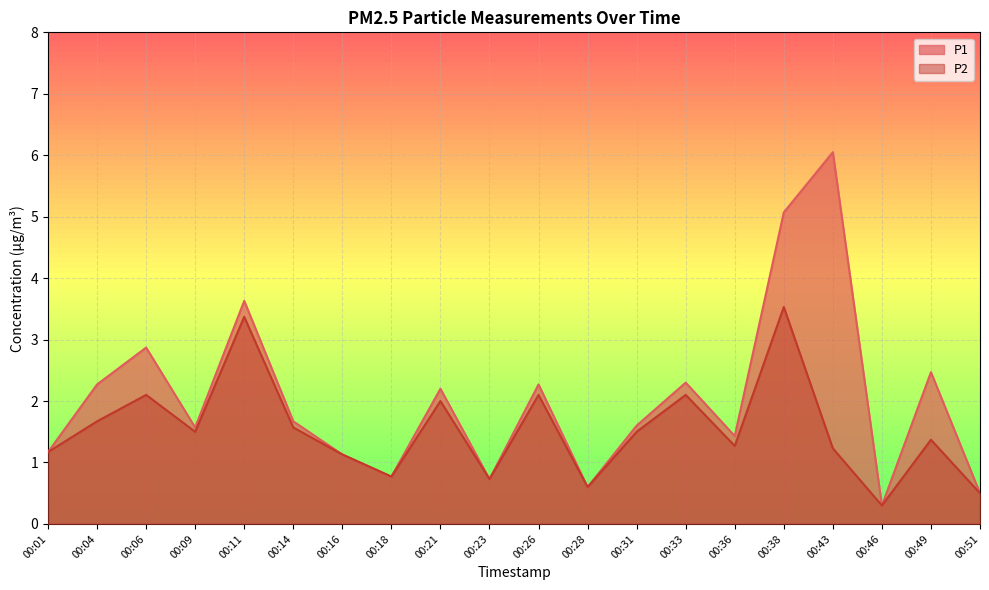

Which category has the lowest value in the P2 series?

00:46